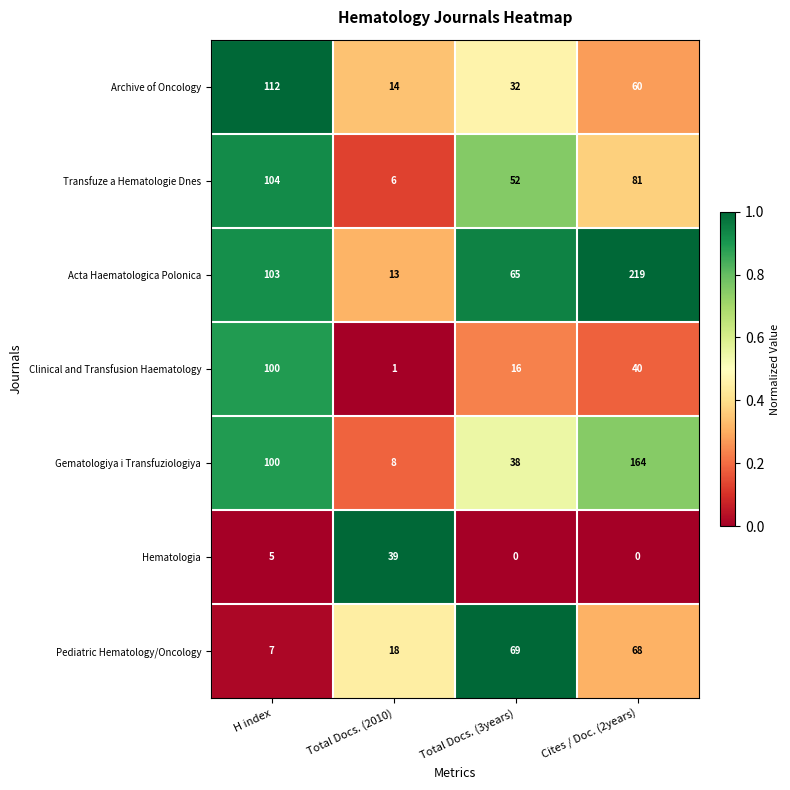

Reading left to right, list all the values displayed in this chart.

Archive of Oncology: 112	14	32	60
Transfuze a Hematologie Dnes: 104	6	52	81
Acta Haematologica Polonica: 103	13	65	219
Clinical and Transfusion Haematology: 100	1	16	40
Gematologiya i Transfuziologiya: 100	8	38	164
Hematologia: 5	39	0	0
Pediatric Hematology/Oncology: 7	18	69	68